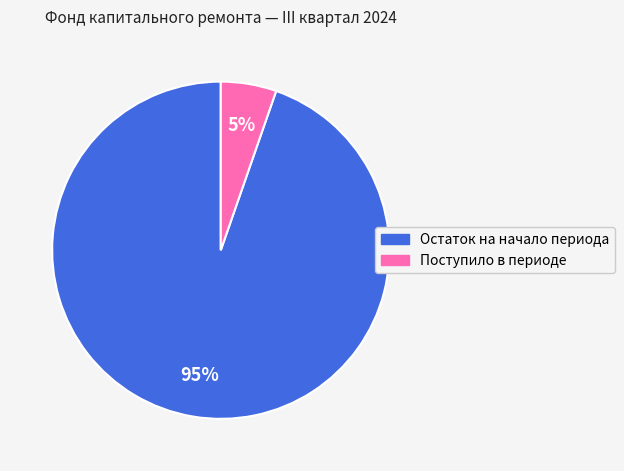

How many segments does this pie chart have?

2